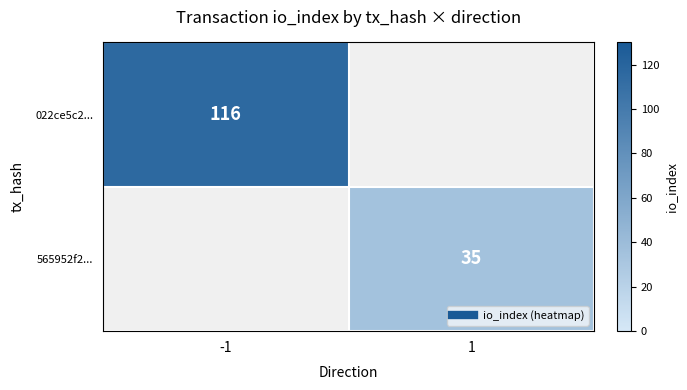

What is the greatest value displayed?

116